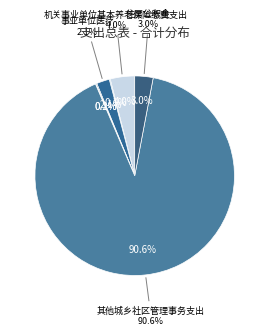

What percentage is the 其他城乡社区管理事务支出 slice, to the nearest percent?

91%